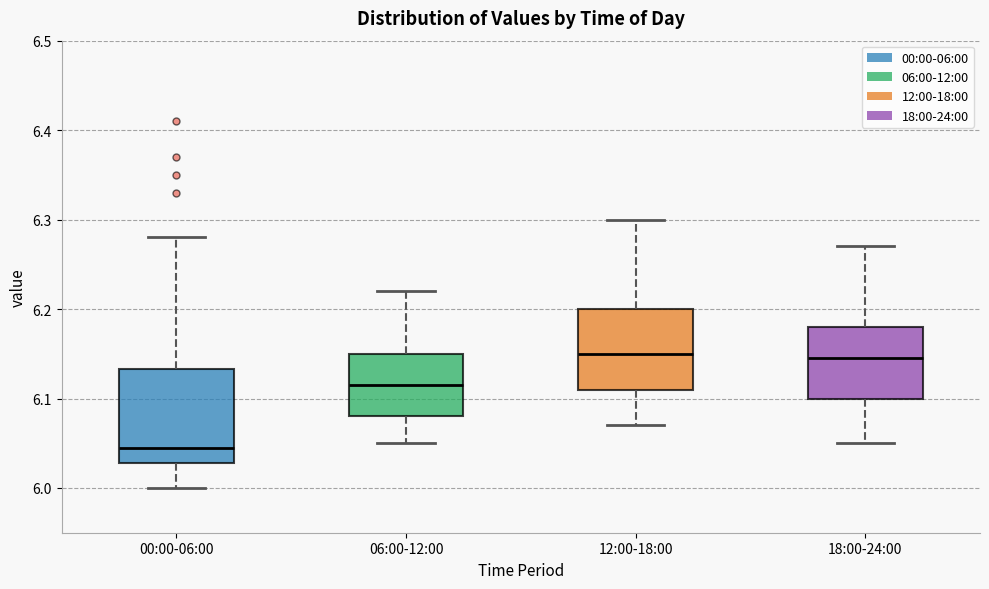

Reading left to right, transcribe this box plot: for each box, give where its median line is, the range the box spans, and where its two whiskers end, as read against the y-axis. The values are not printed on the chart, so give them approximately, as read against the axis.

00:00-06:00: median 6.05, box 6.03 to 6.13, whiskers 6.00 to 6.28
06:00-12:00: median 6.12, box 6.08 to 6.15, whiskers 6.05 to 6.22
12:00-18:00: median 6.15, box 6.11 to 6.20, whiskers 6.07 to 6.30
18:00-24:00: median 6.15, box 6.10 to 6.18, whiskers 6.05 to 6.27